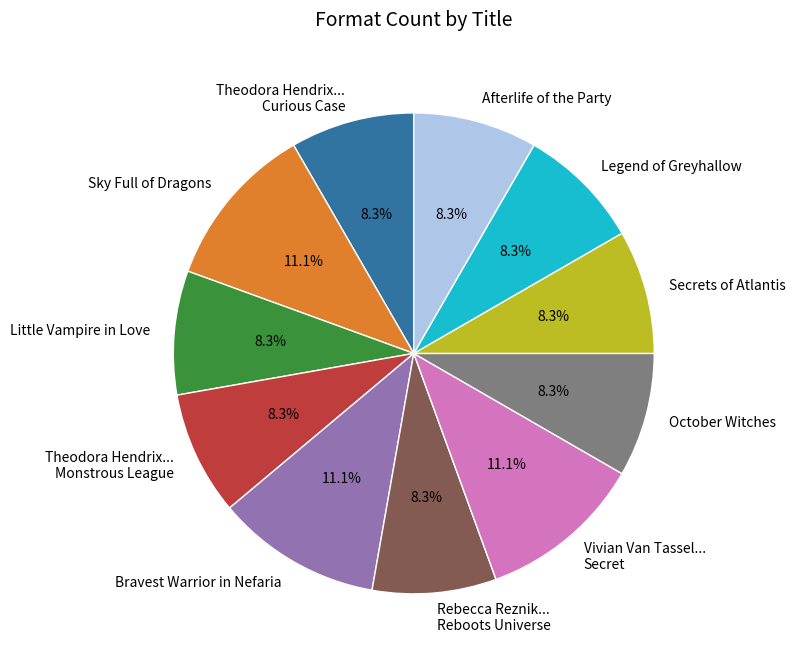

Which has a higher value, Little Vampire in Love or Sky Full of Dragons?

Sky Full of Dragons